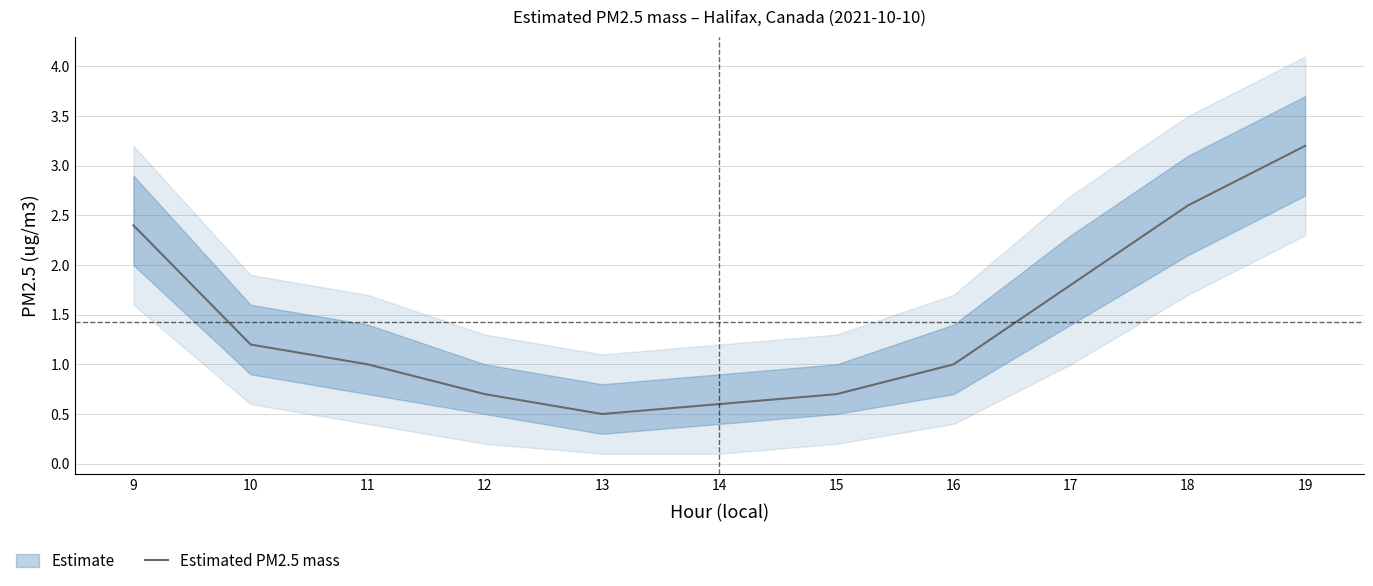

What is the average value?

1.4